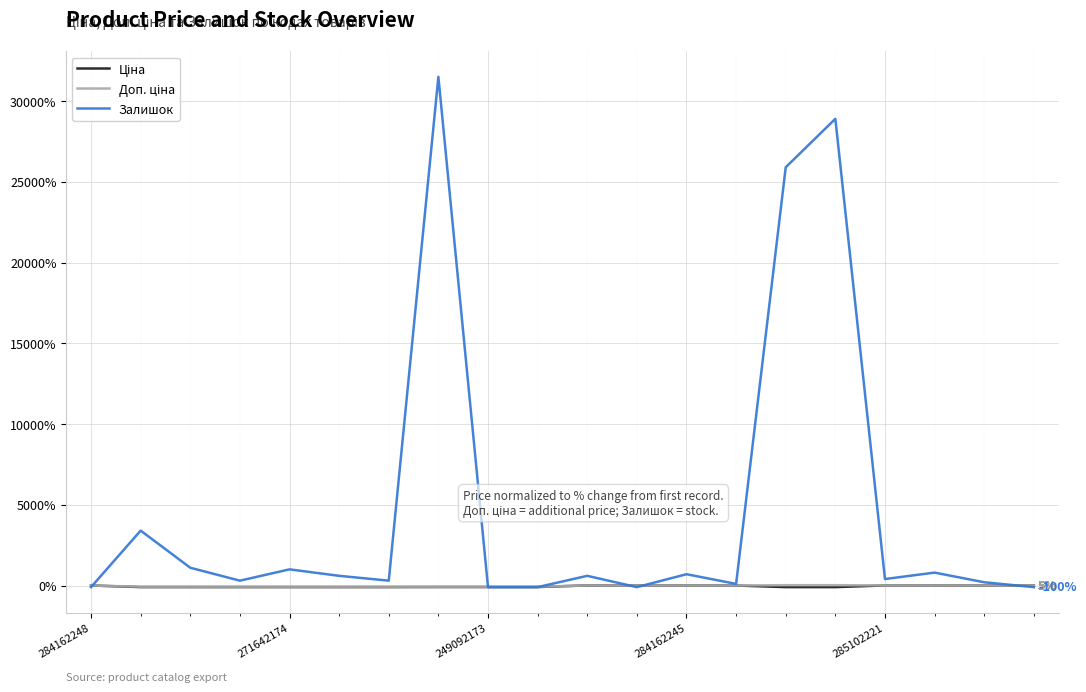

List the series in order of their peak value, highest first.

Залишок, Доп. ціна, Ціна